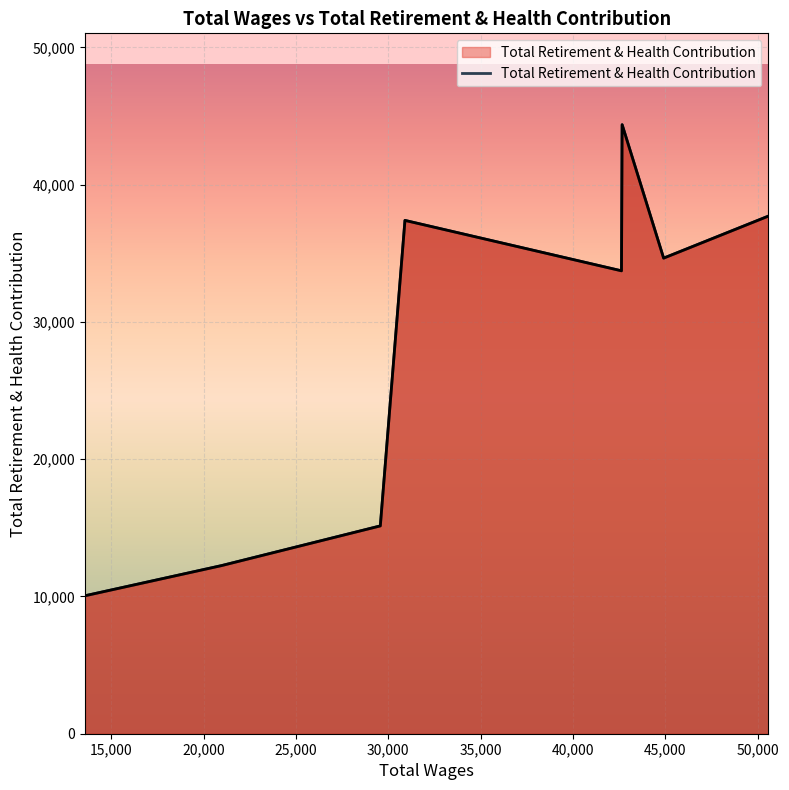

True or false: the data shows 34646 at 44907.0.

True